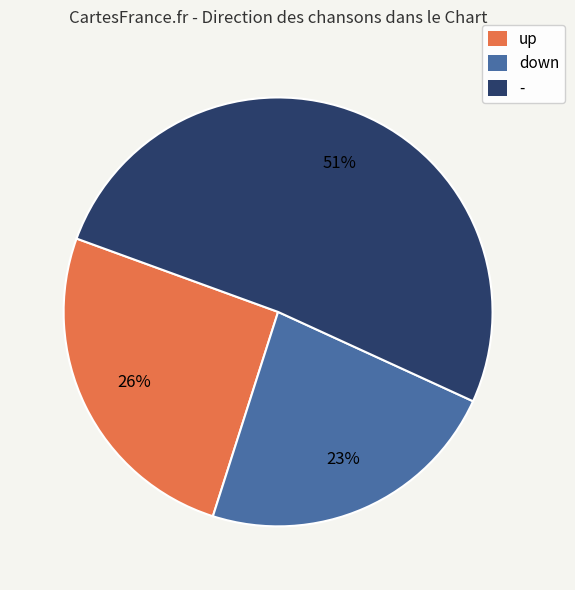

The - slice represents 51% of the pie. True or false?

True